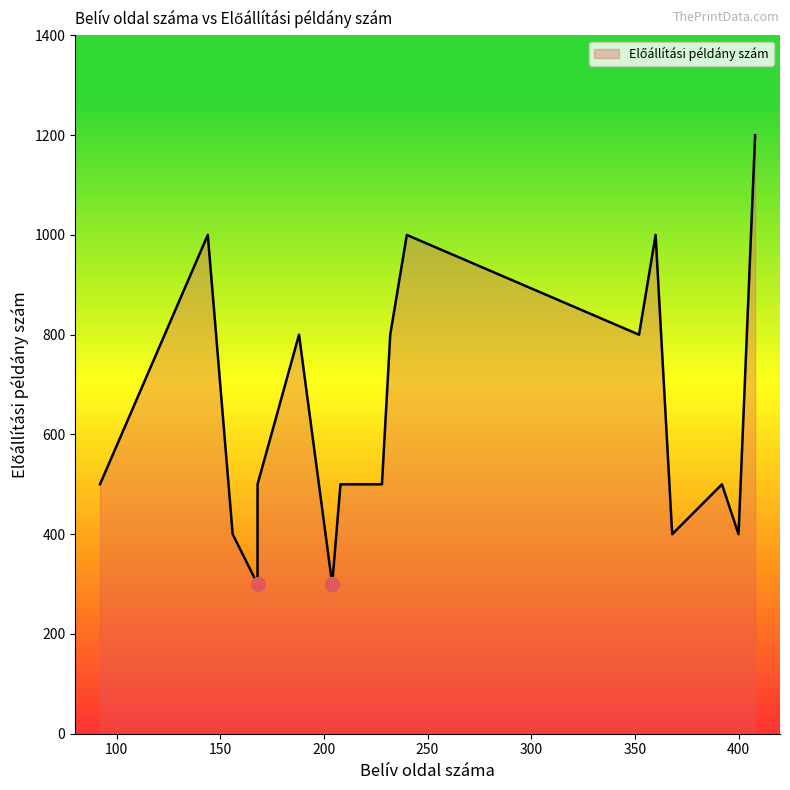

List the labels in order of value, smallest first.

168, 204, 156, 368, 400, 92, 392, 208, 228, 168, 232, 352, 188, 144, 360, 240, 408